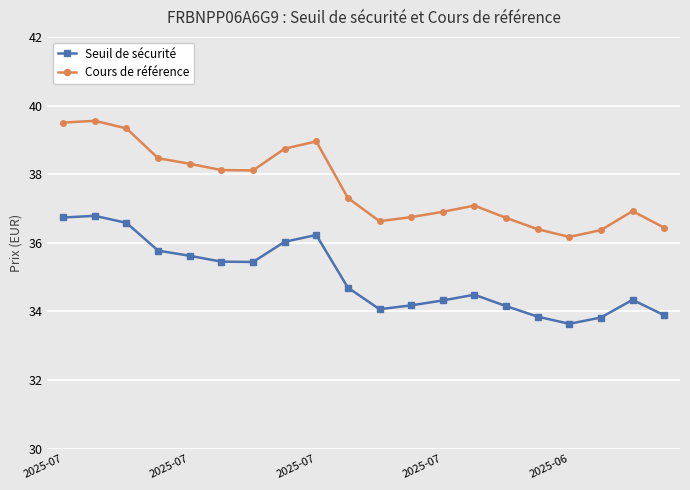

True or false: Cours de référence and Seuil de sécurité intersect in this chart.

False